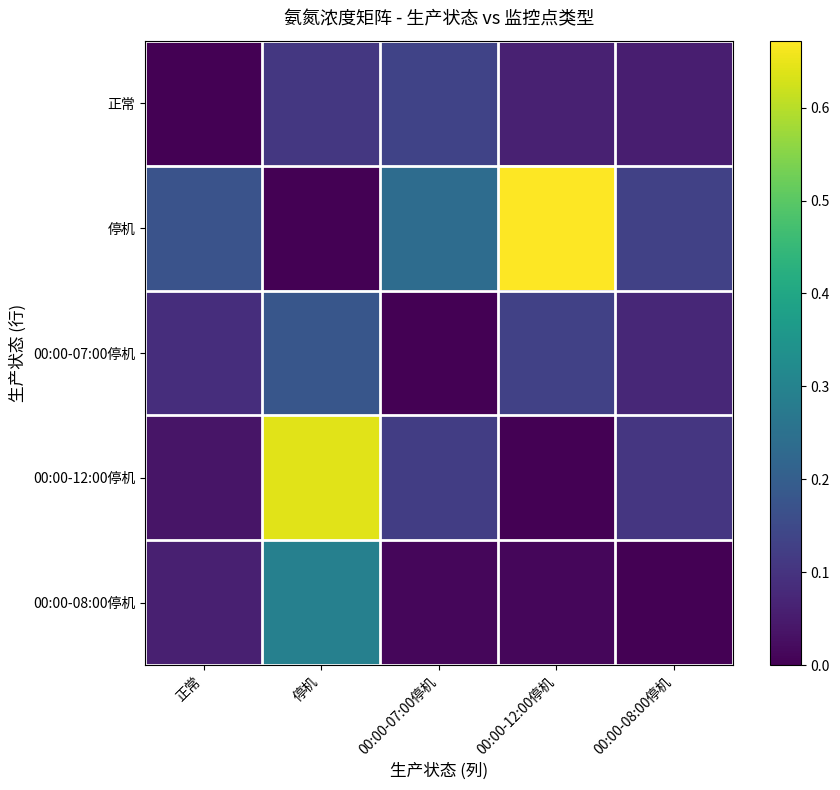

What is the total value across all series at 00:00-12:00停机?

0.9